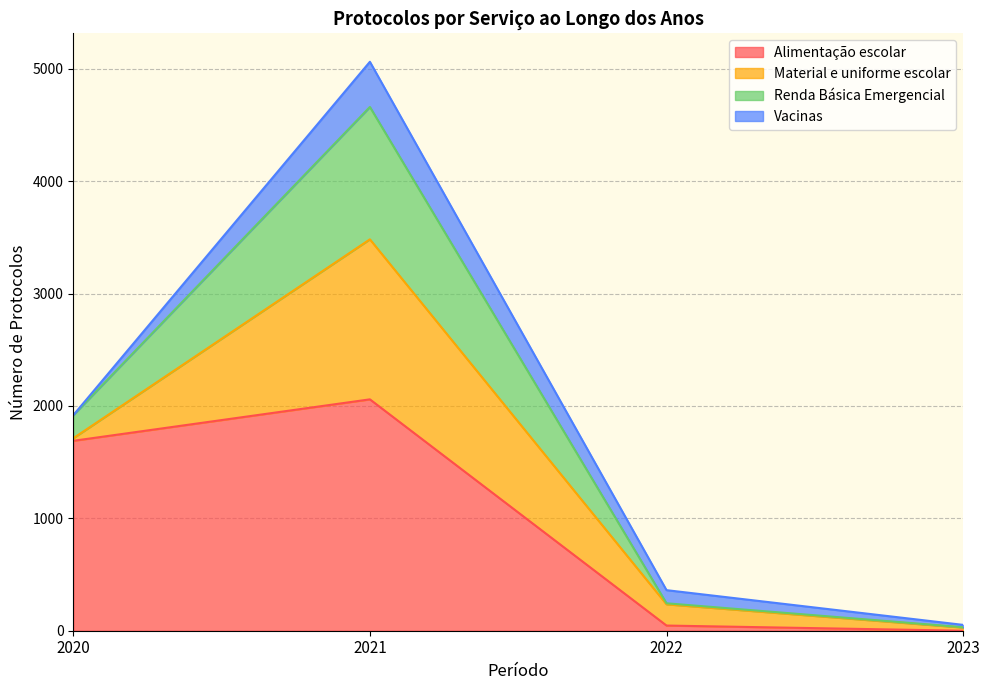

Which category has the highest value in the Renda Básica Emergencial series?

2021